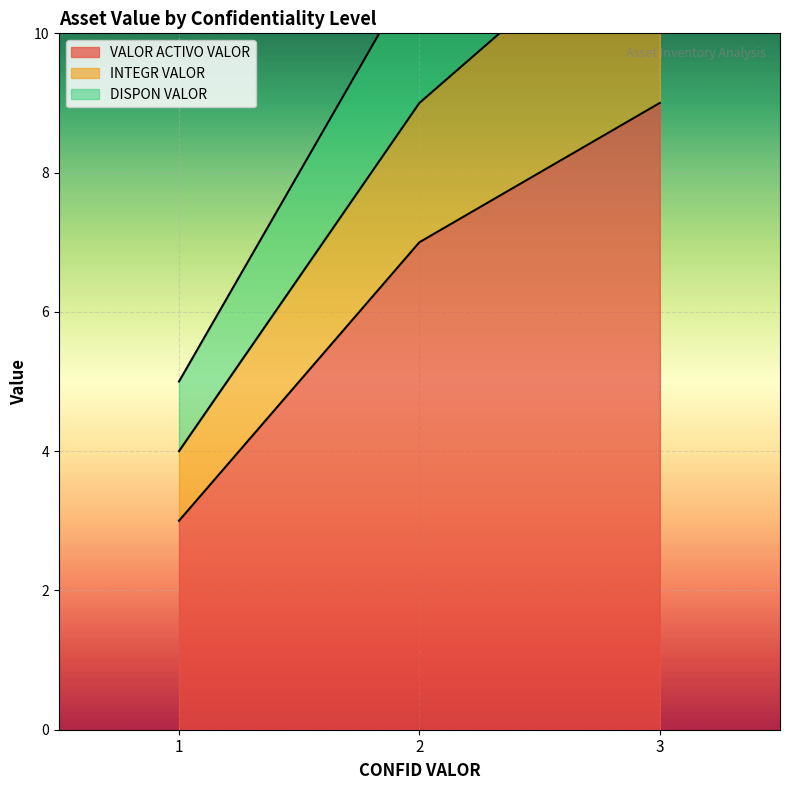

What is the sum of all INTEGR VALOR values?

31